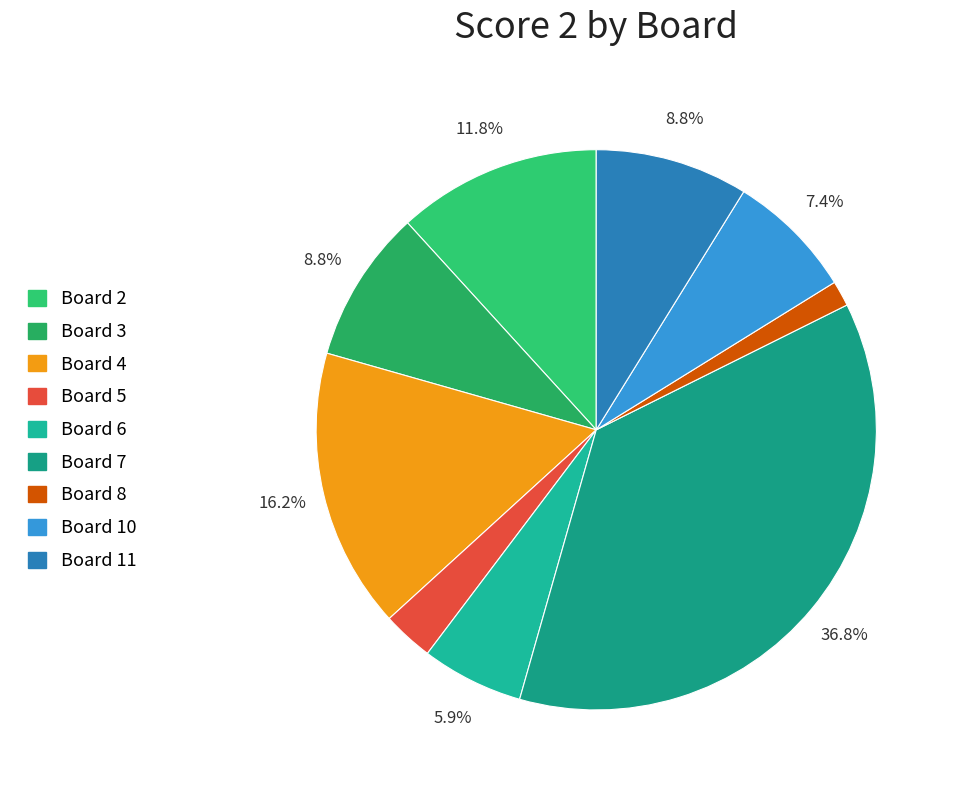

To the nearest percent, what is the average slice percentage?

11%